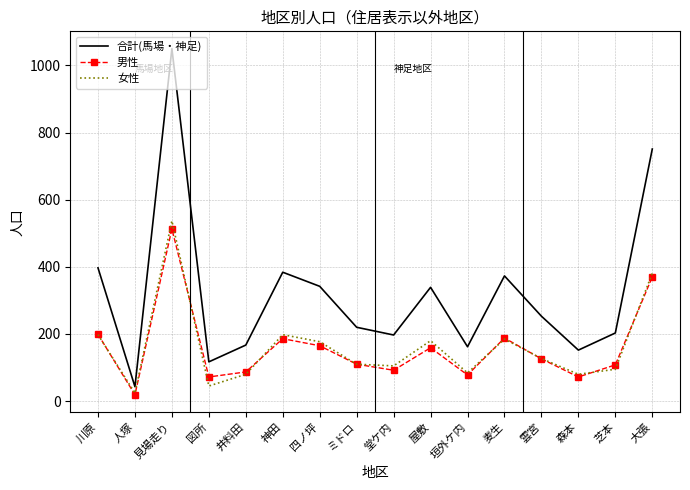

True or false: 女性 has a value of 45 at 図所.

True